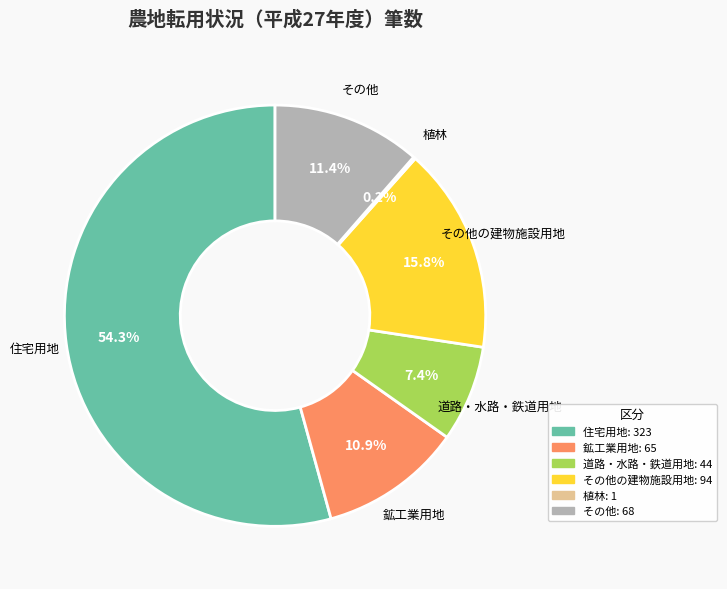

What is the largest slice in the pie chart?

住宅用地